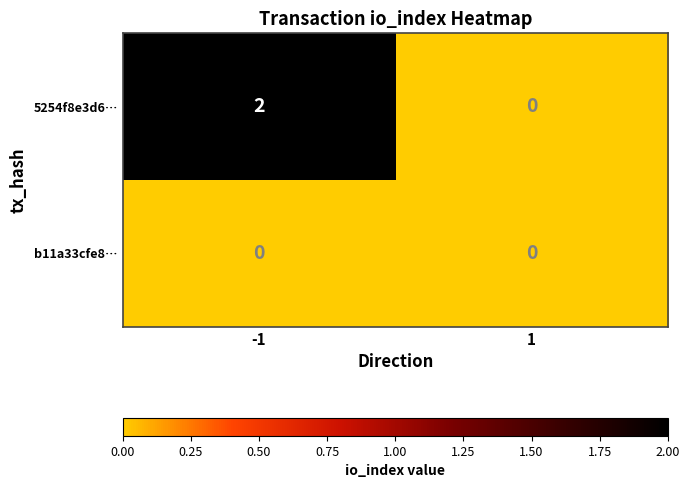

True or false: 5254f8e3d6… has a value of 0 at 1.

True